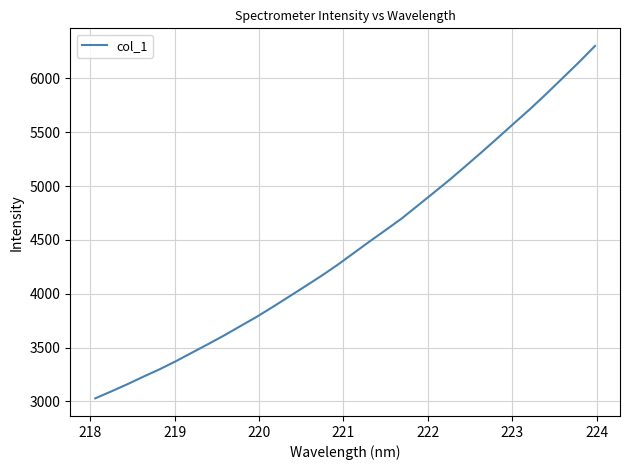

What is the difference between the maximum and minimum values?

3272.5